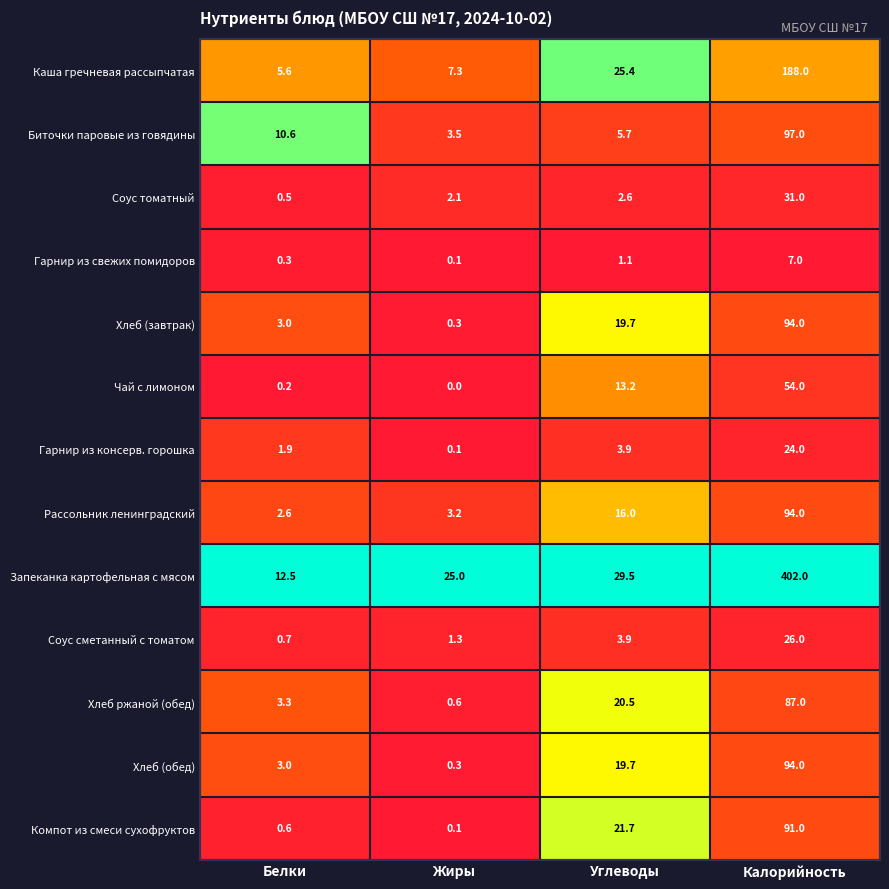

List the labels in order of Запеканка картофельная с мясом value, smallest first.

Белки, Жиры, Углеводы, Калорийность